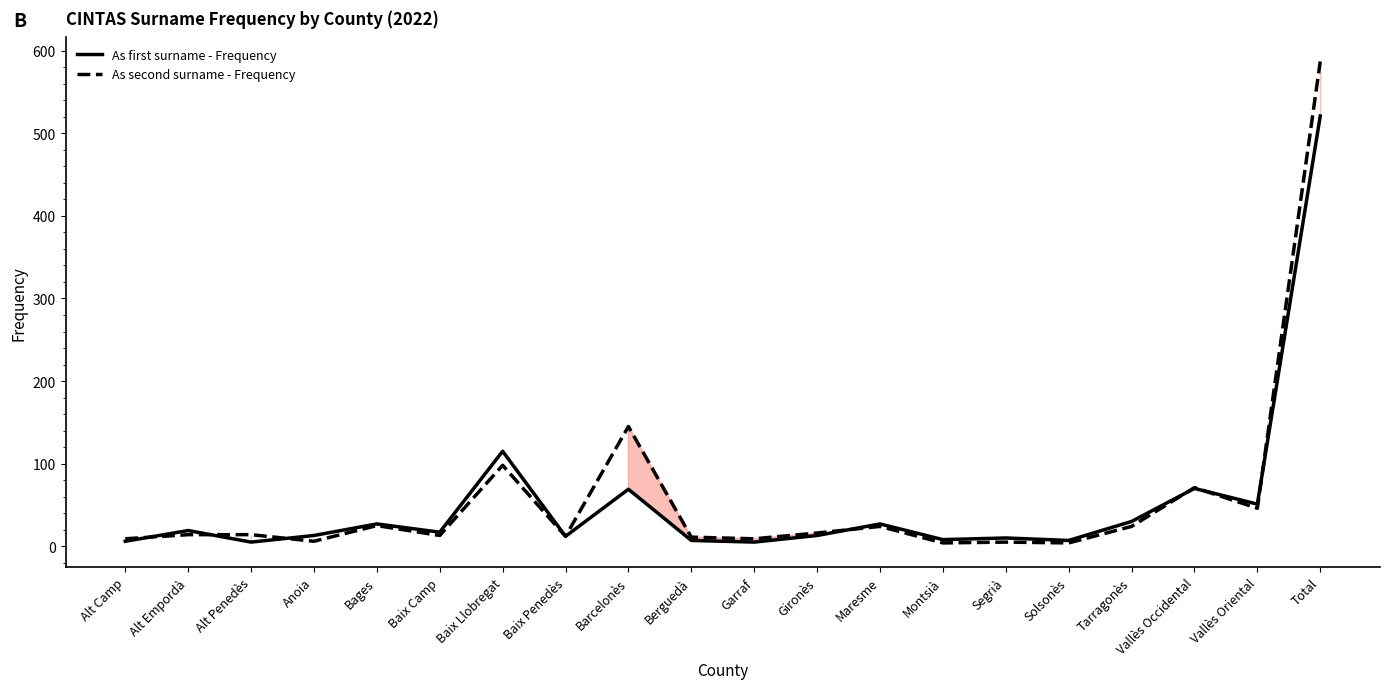

How many lines are shown in the chart?

2